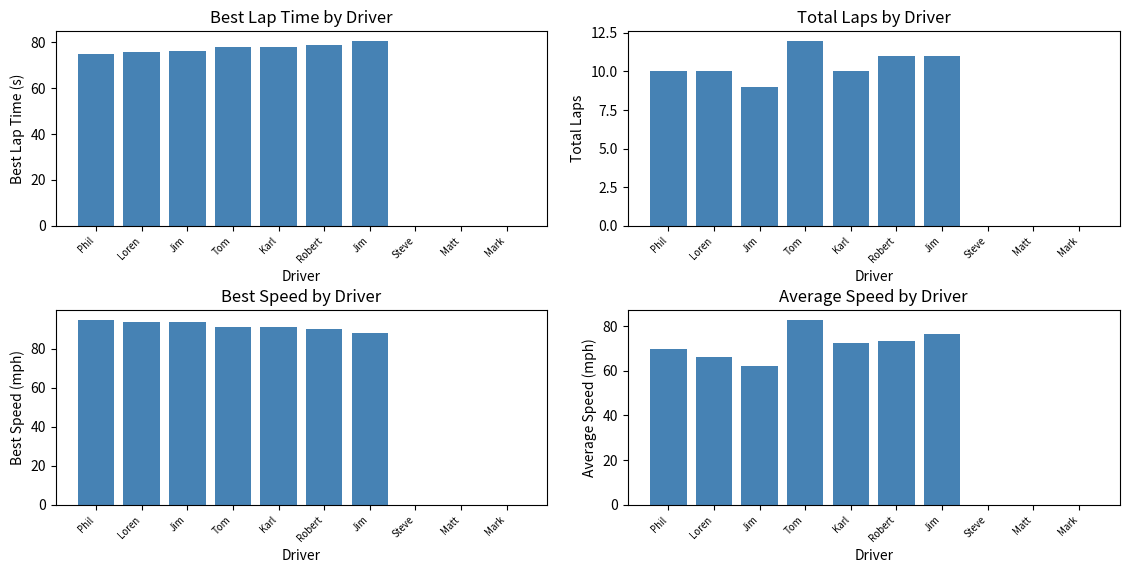

True or false: Total Laps has a value of 6.2 at Loren.

False